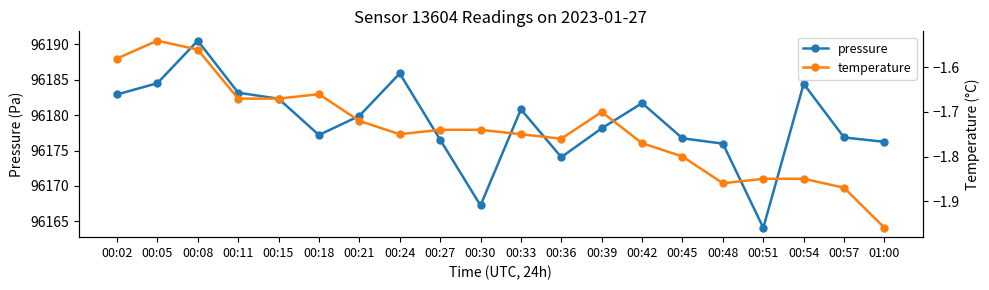

True or false: pressure and temperature intersect in this chart.

False